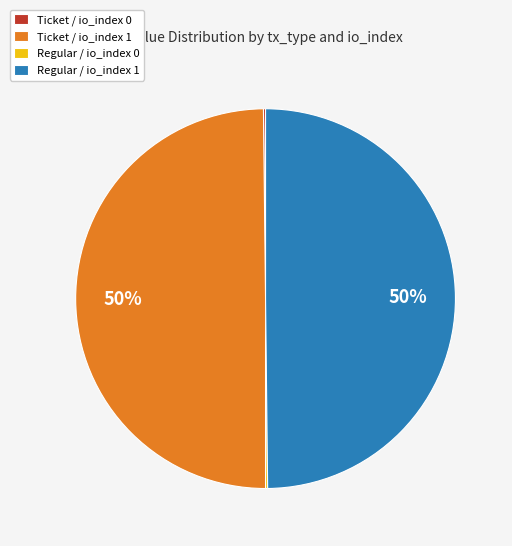

To the nearest percent, what is the difference between the largest and smallest slice percentages?

50%